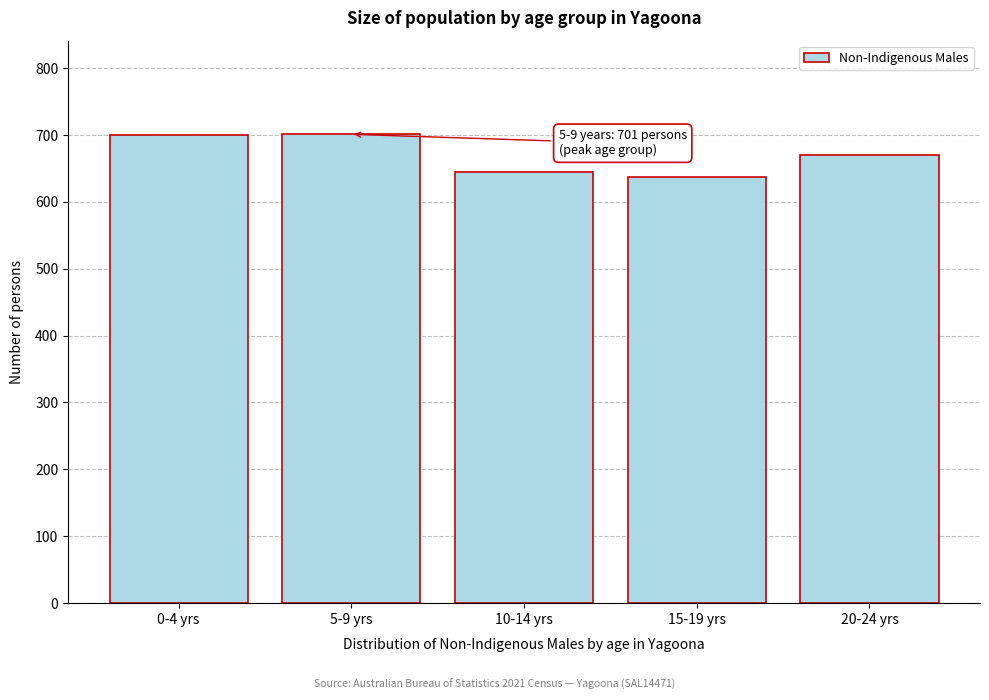

Is it true that the value at 5-9 yrs is 701?

True